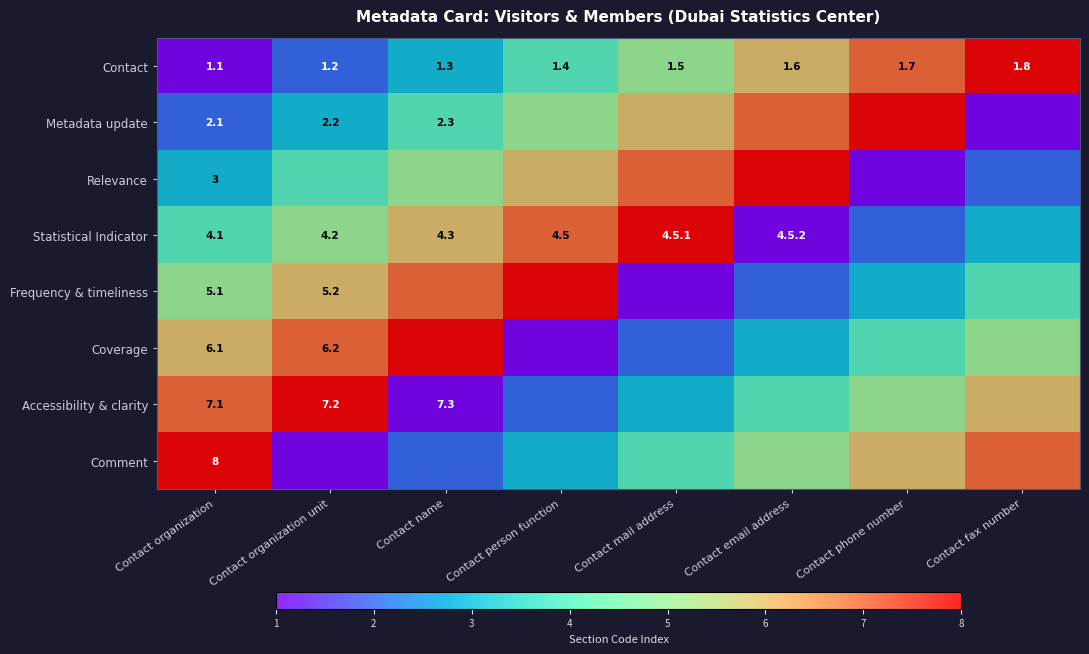

True or false: Comment has a value of 13.1 at Contact organization.

False